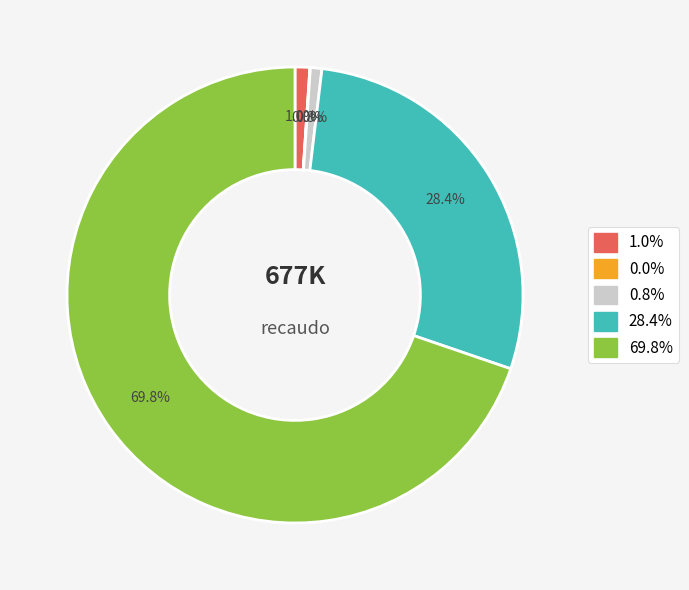

Is there any slice that represents more than half of the pie?

Yes